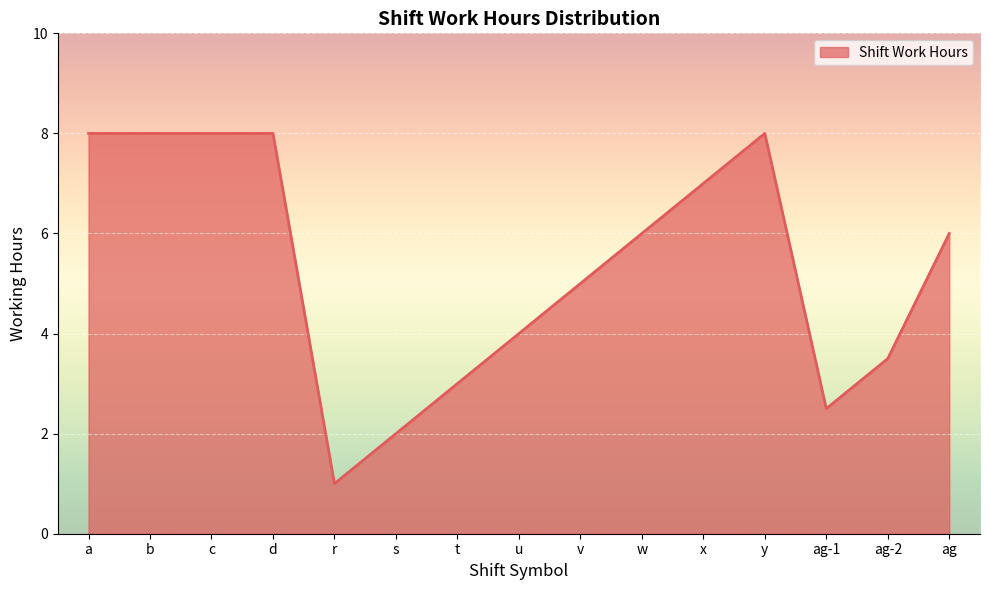

Reading left to right, list all the values displayed in this chart.

a=8.0	b=8.0	c=8.0	d=8.0	r=1.0	s=2.0	t=3.0	u=4.0	v=5.0	w=6.0	x=7.0	y=8.0	ag-1=2.5	ag-2=3.5	ag=6.0